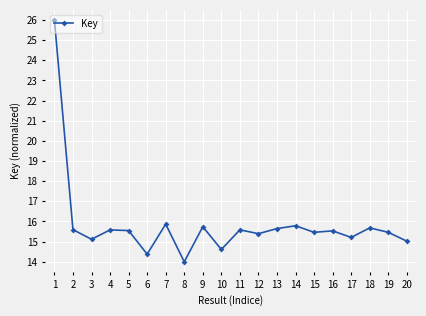

What is the change in value from 2 to 19?

-0.1